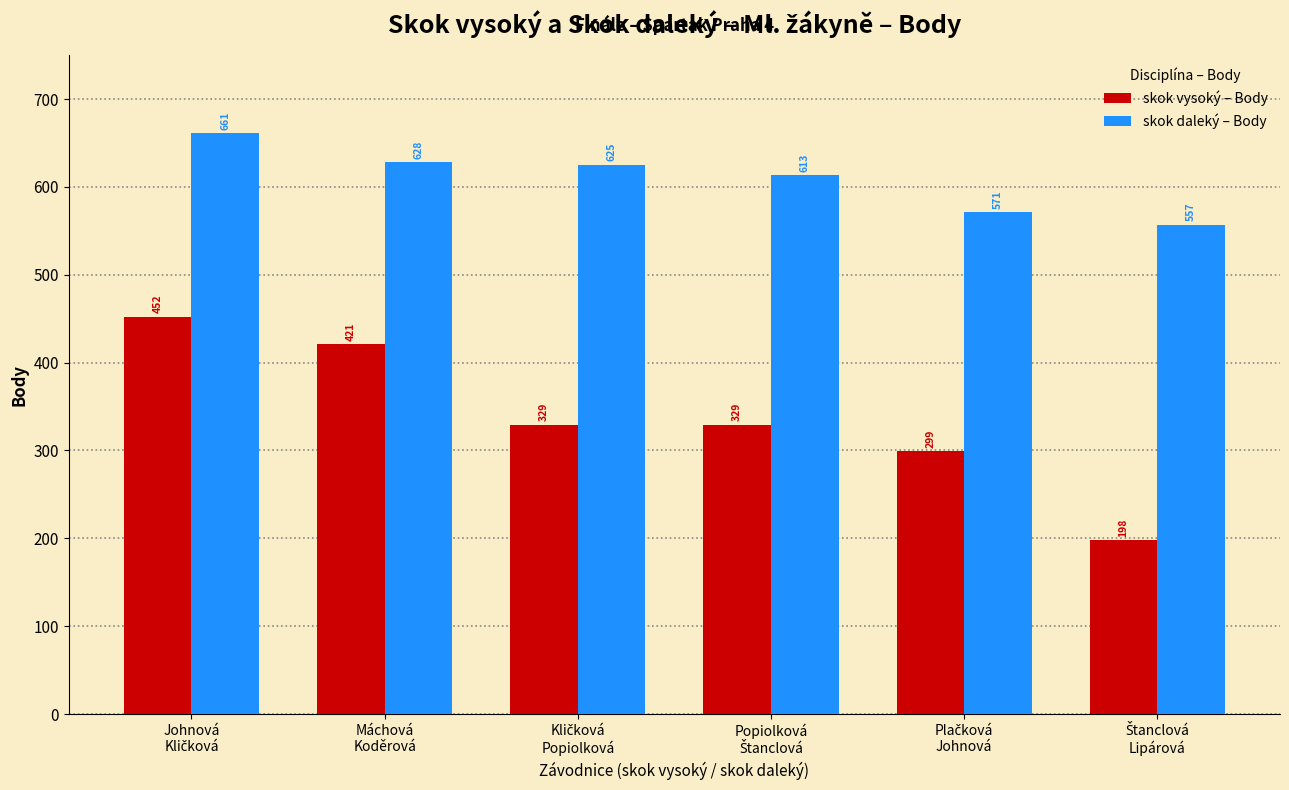

What is the sum of all skok daleký – Body values?

3655